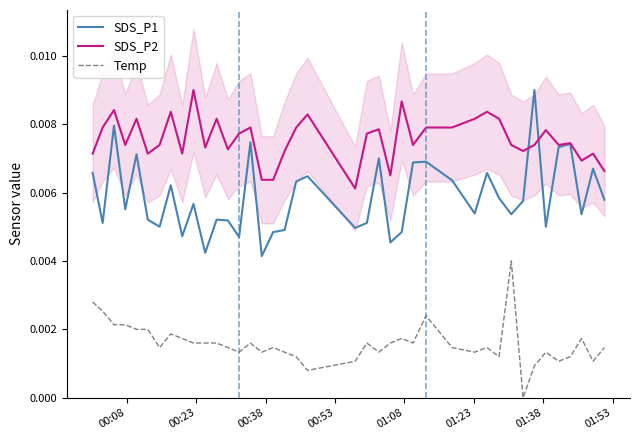

List the series in order of their overall mean, lowest first.

Temp, SDS_P1, SDS_P2